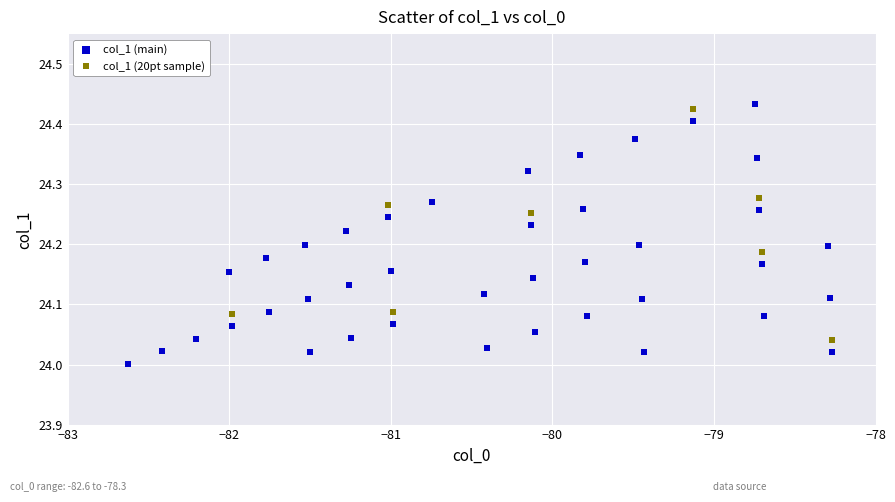

Which series has the widest spread of Y values?

col_1 (main)